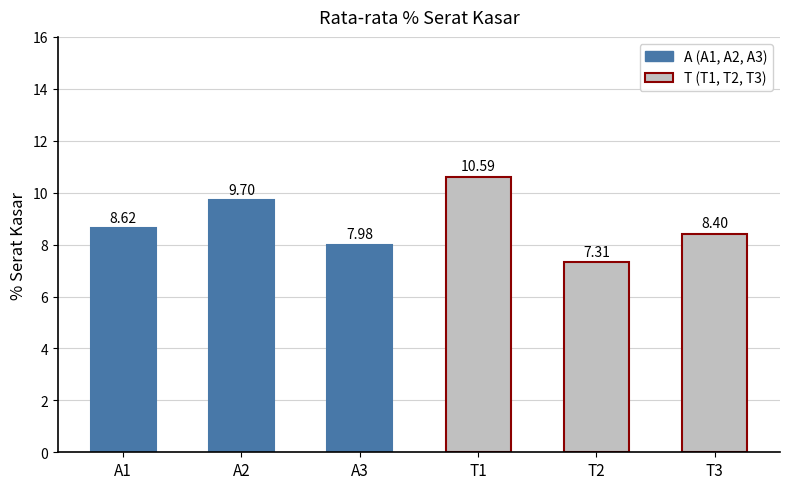

Between A2 and T2, which is larger?

A2